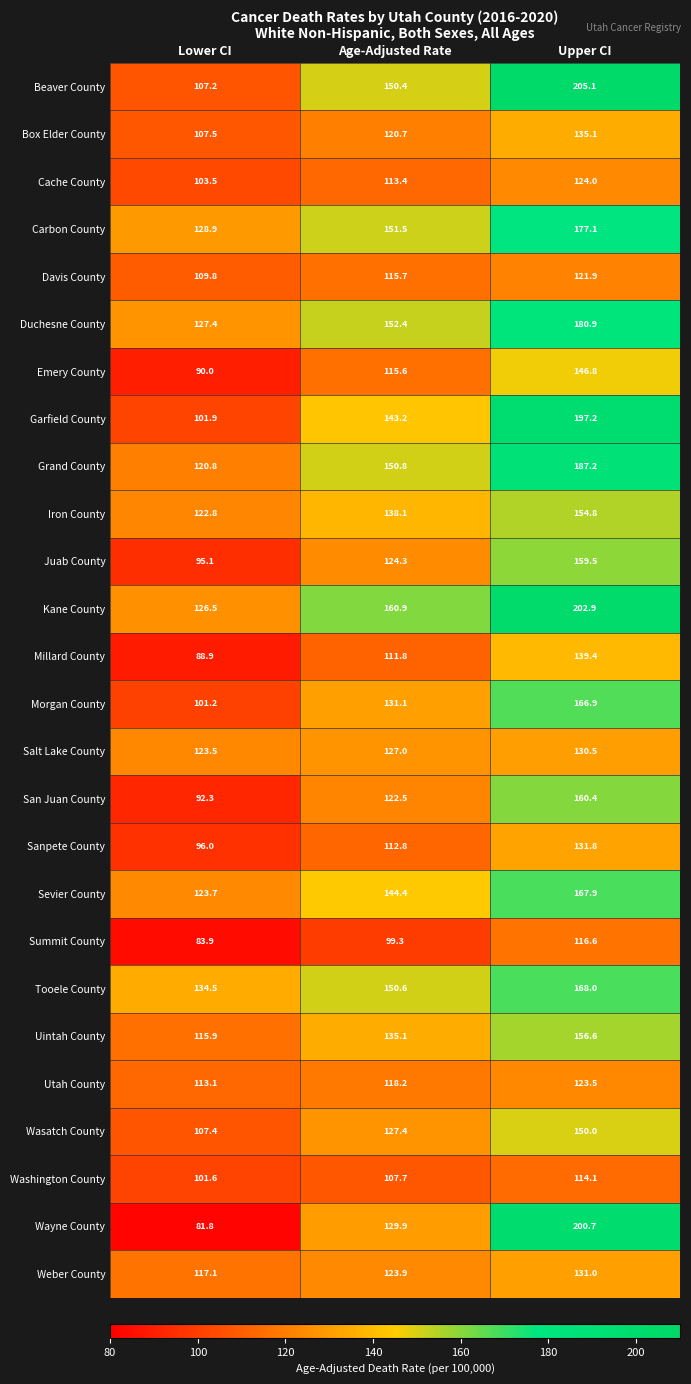

What is the minimum value for Emery County?

90.0